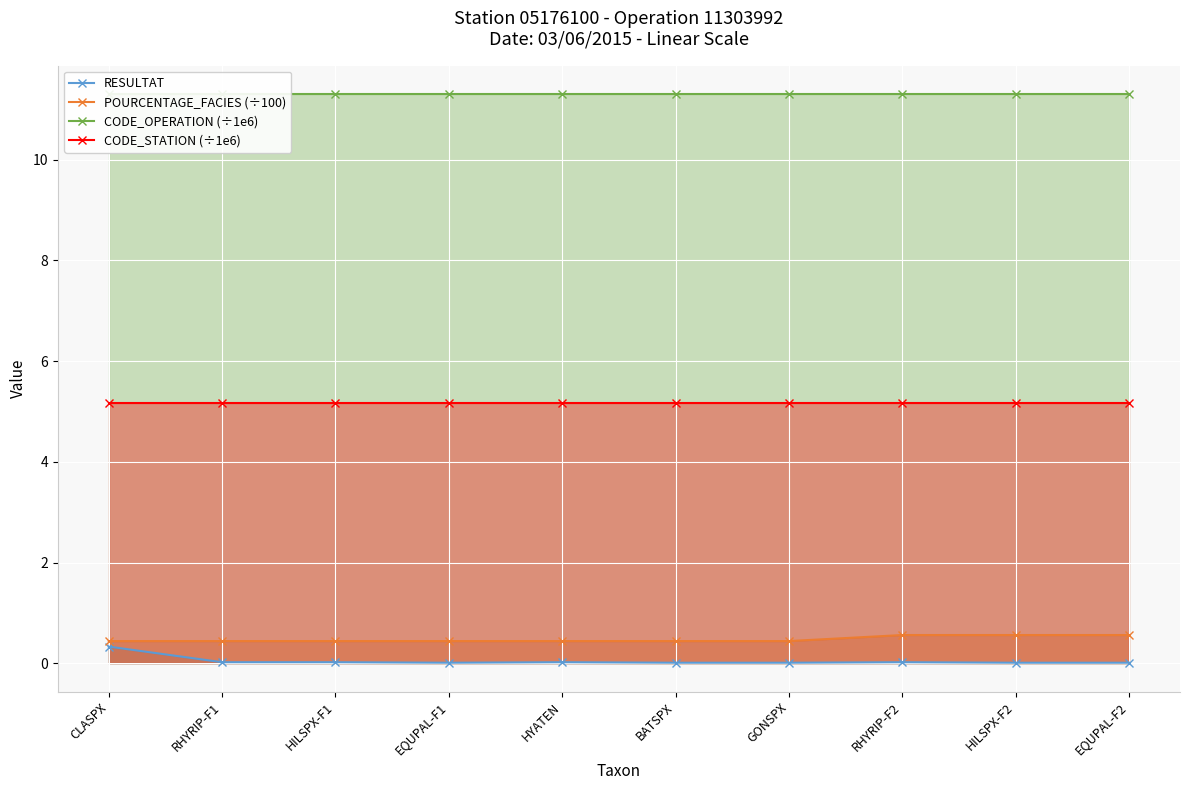

What is the minimum value for CODE_STATION (÷1e6)?

5.2